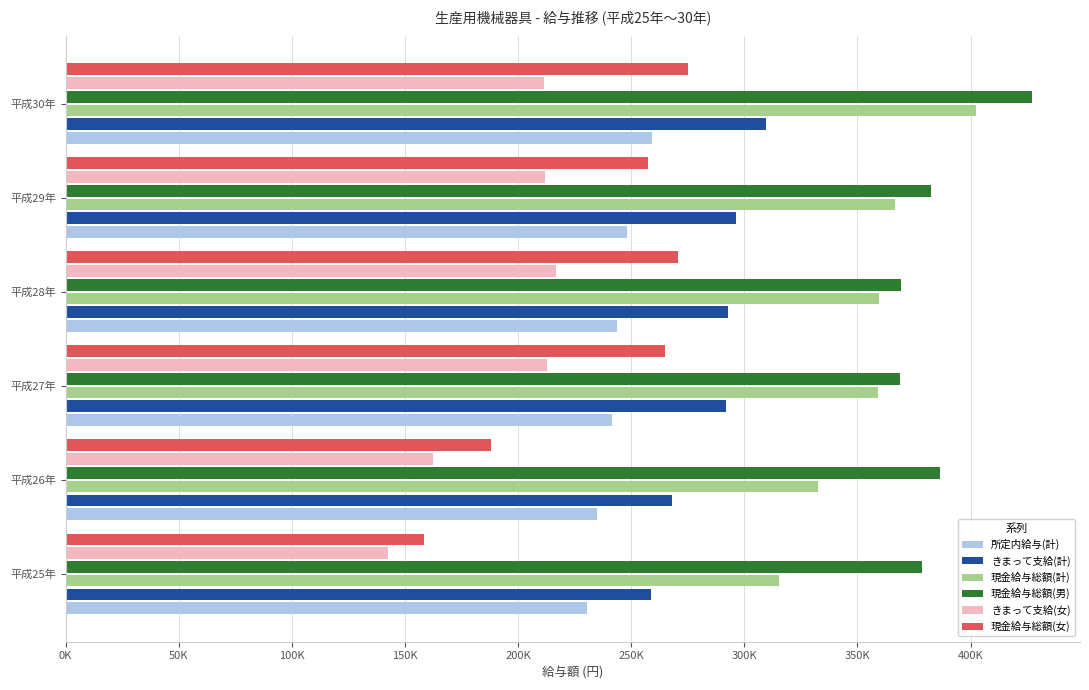

At which category does the chart reach its peak across all series?

平成30年